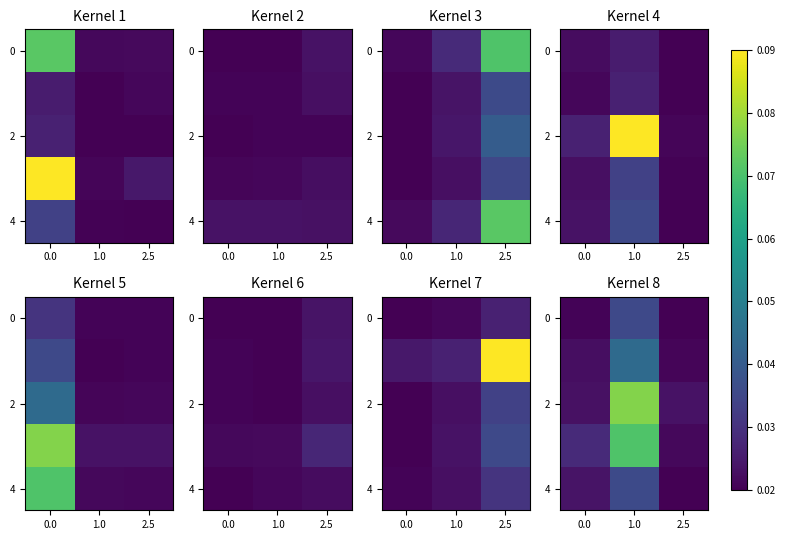

Which series has the largest range (max minus min)?

2